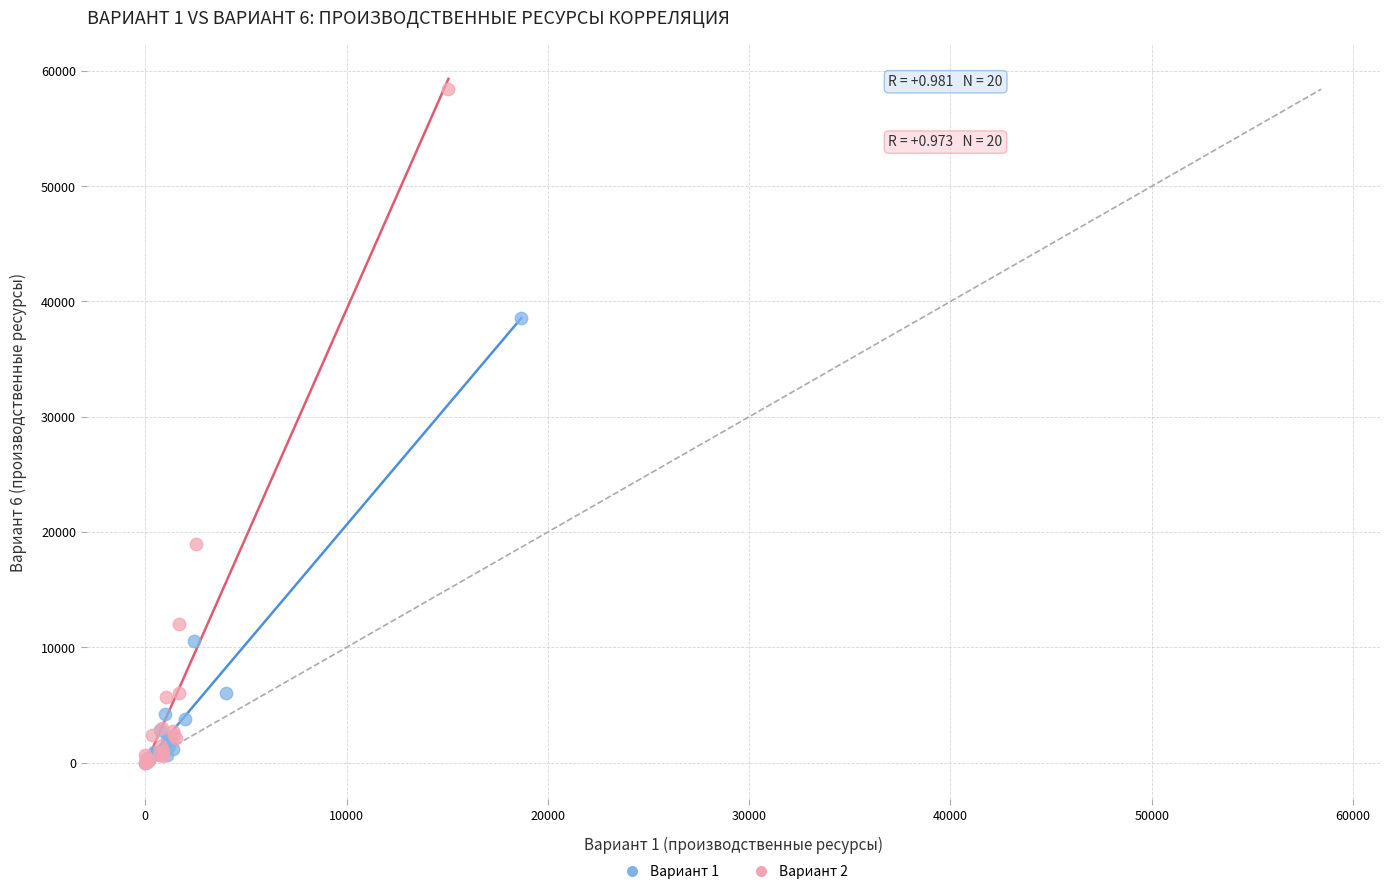

Which series has the largest Y range (max minus min)?

Вариант 2